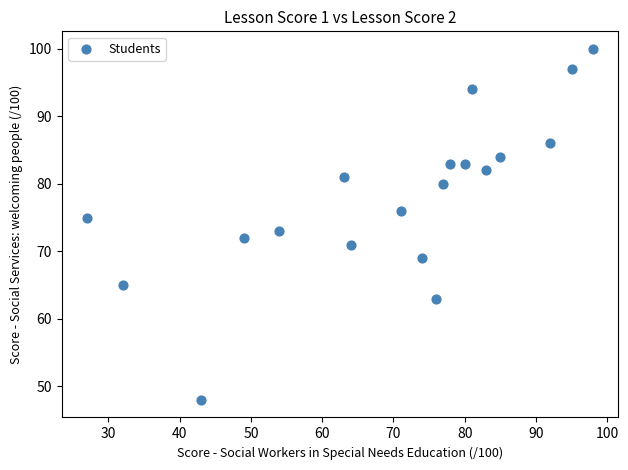

What is the range of X values (max minus min)?

71